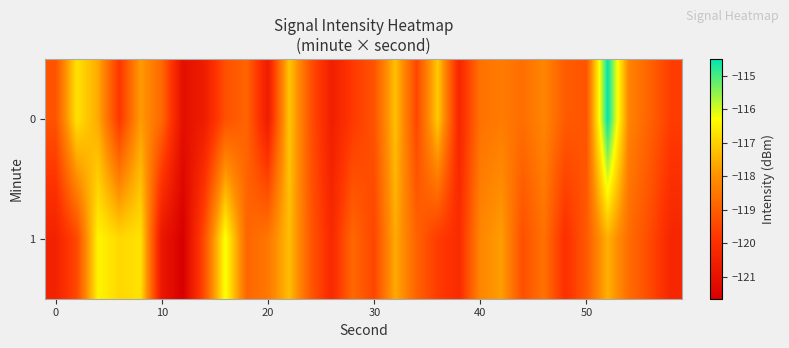

What is the greatest value displayed?

-114.5